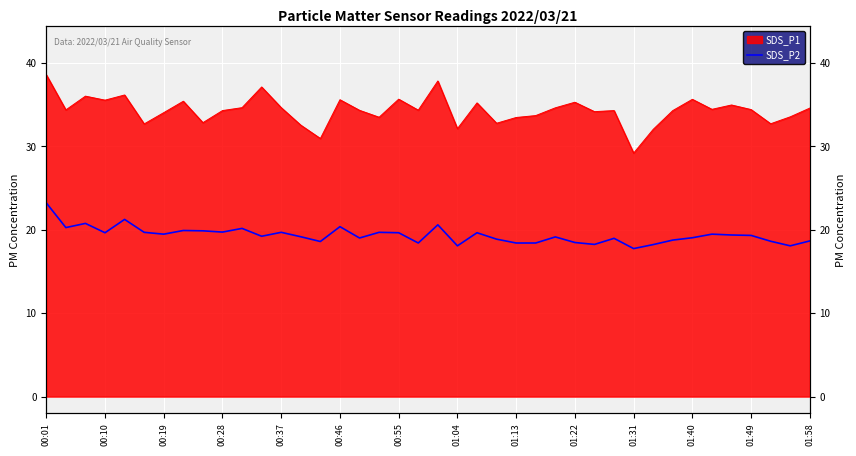

What is the difference between the values at 00:19 and 00:37?

0.5